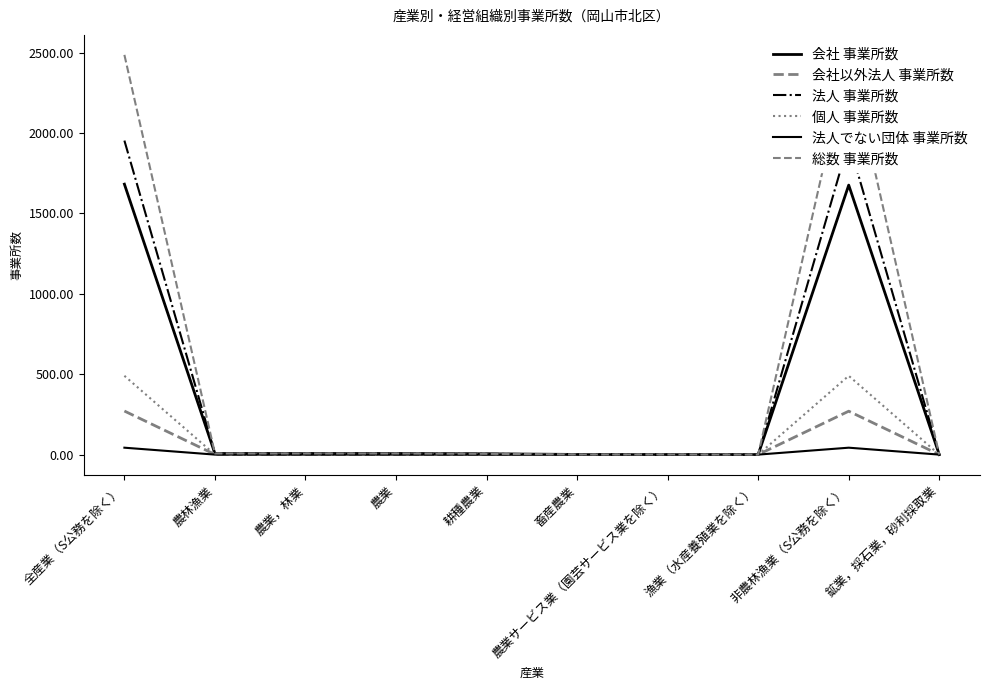

The value of 法人でない団体 事業所数 at 鉱業，採石業，砂利採取業 is 0. True or false?

True